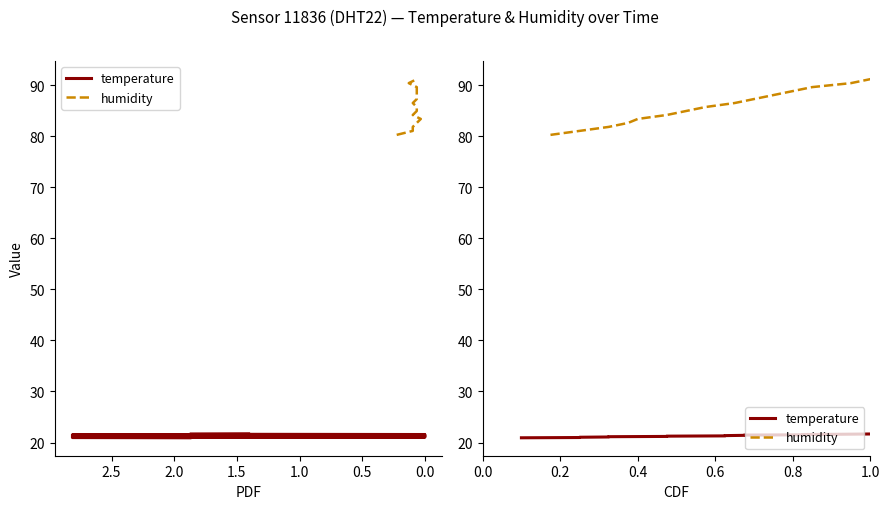

How many values in the humidity series are below 85?

7